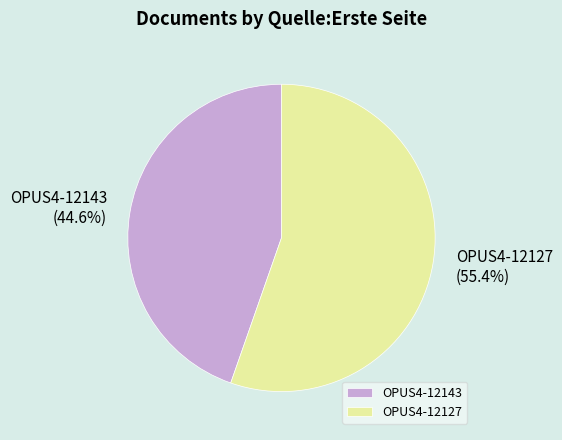

Is the sum of OPUS4-12143 and OPUS4-12127 greater than half?

Yes